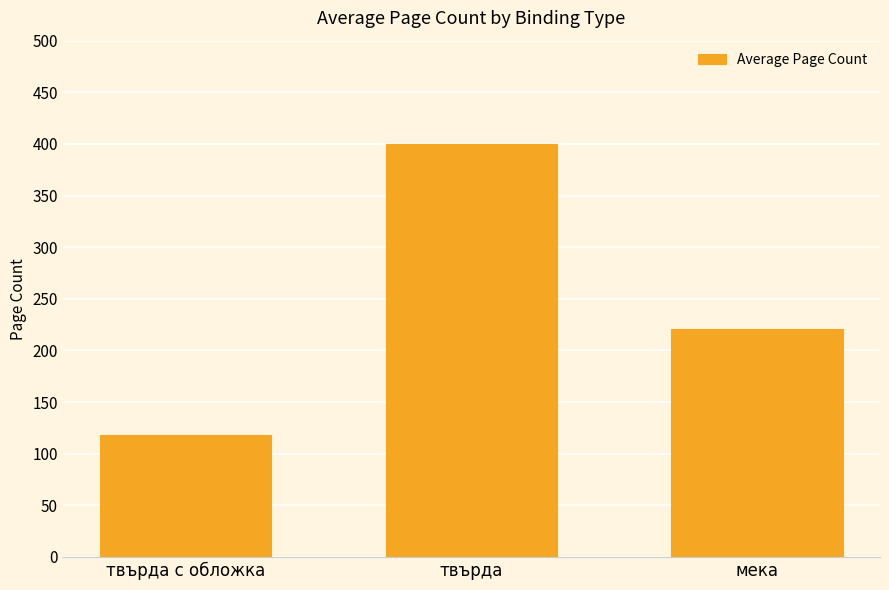

What is the smallest value displayed?

118